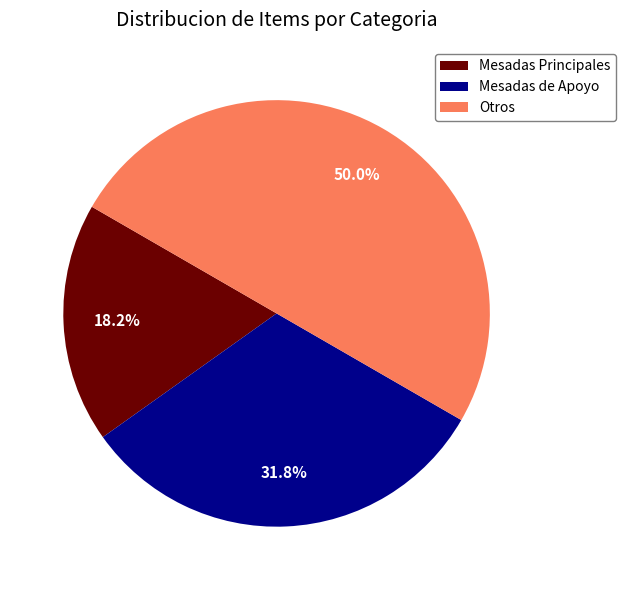

How much of the chart is everything except Mesadas Principales?

81.8%